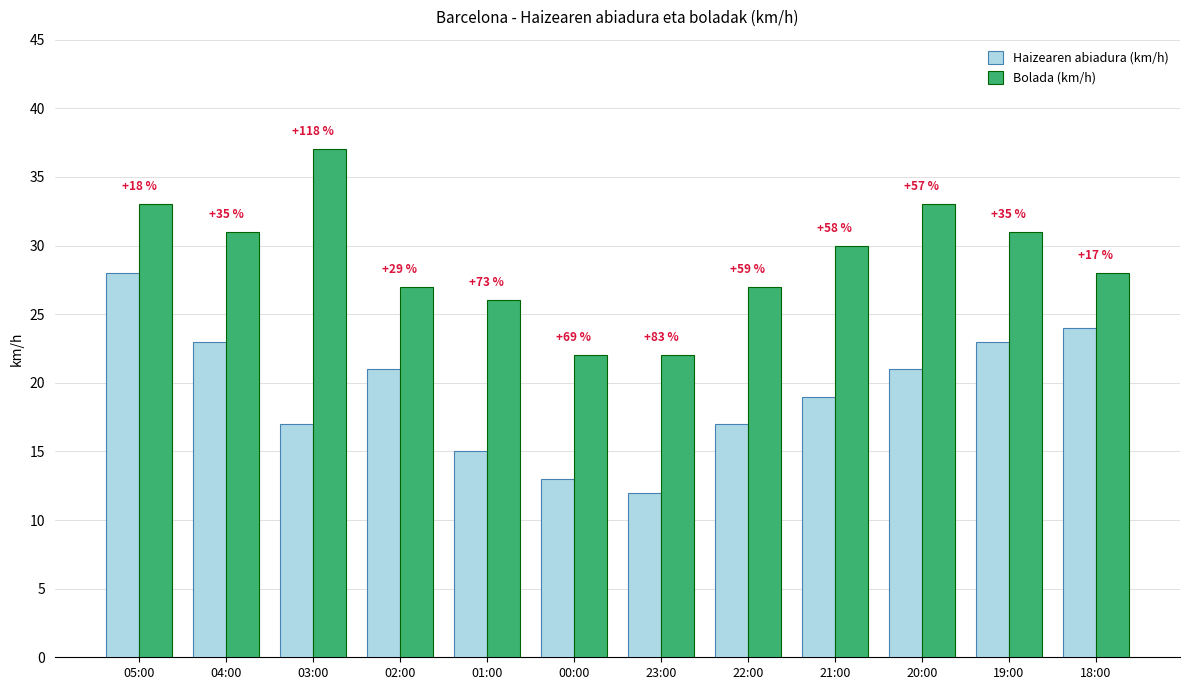

Are the bars horizontal?

No